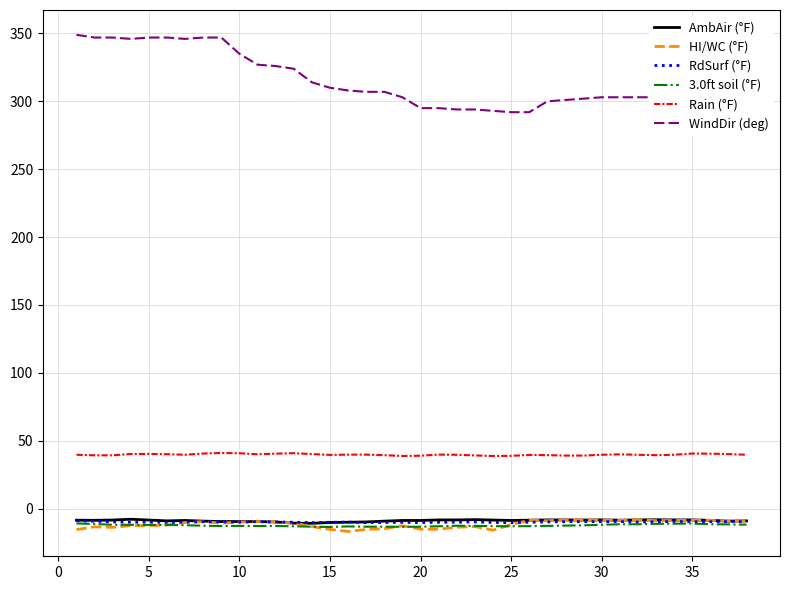

Which series has the largest total across all categories?

WindDir (deg)